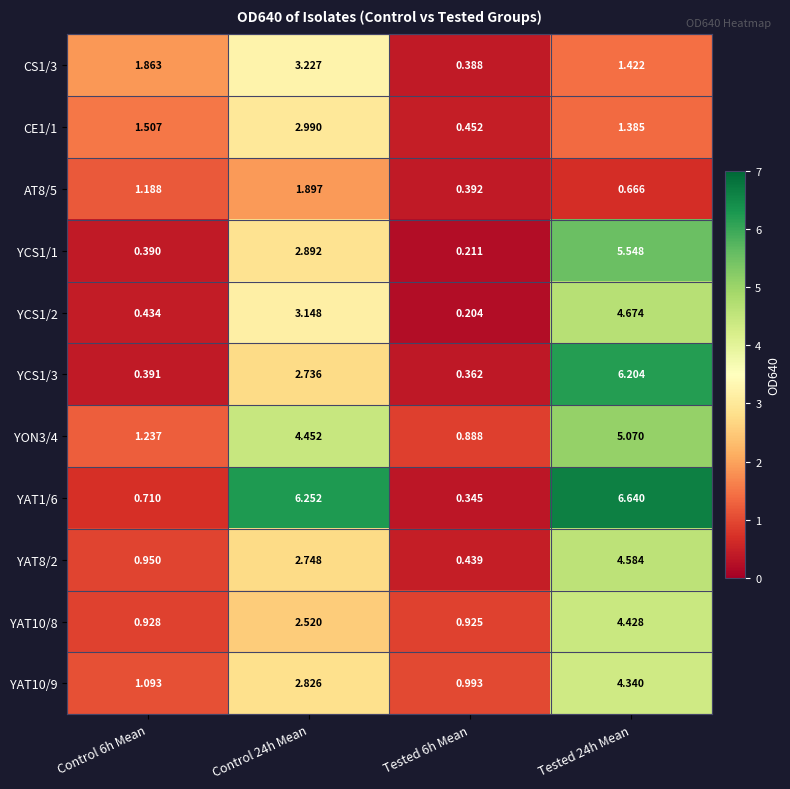

Is the value of YCS1/2 at Tested 6h Mean greater than the value of YAT10/8 at Control 6h Mean?

No